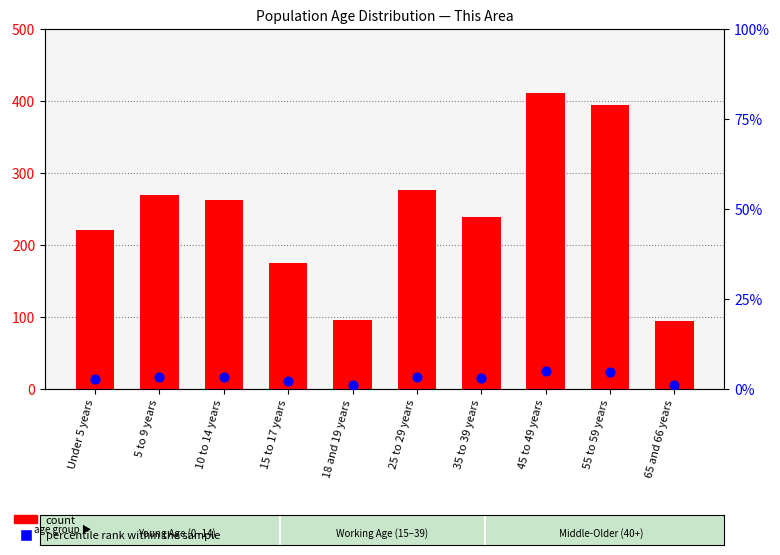

What are all the series names shown in the legend?

count, percentile rank within the sample